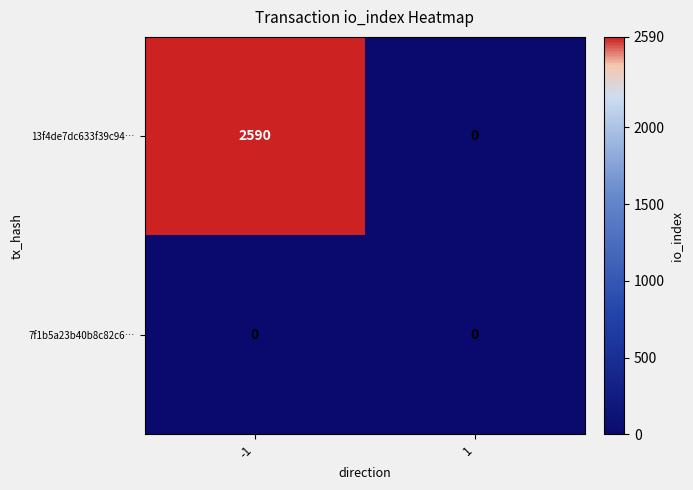

Which series has the largest total across all categories?

13f4de7dc633f39c94…